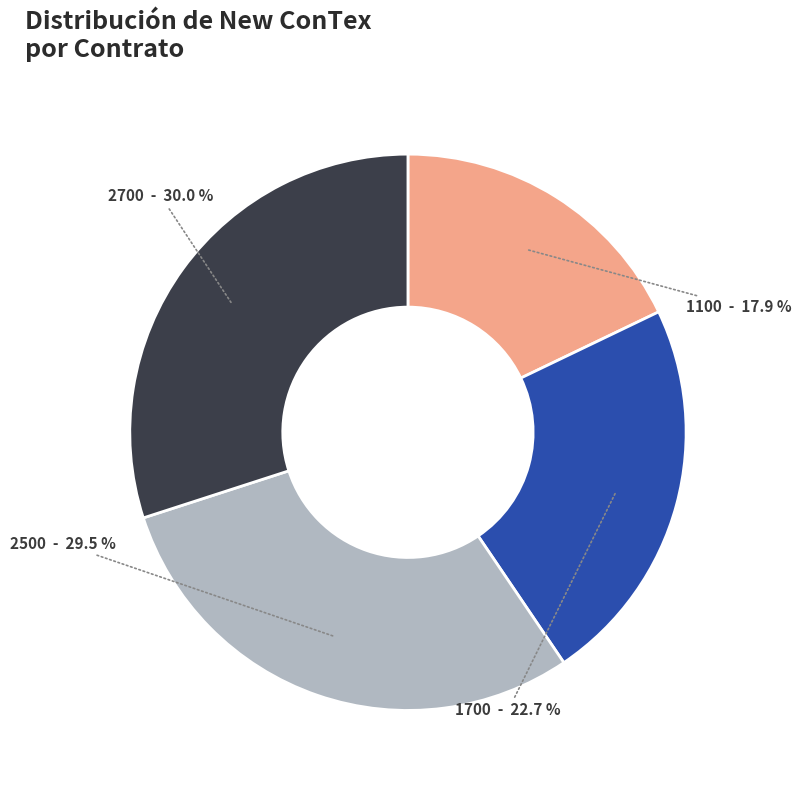

How much of the chart is everything except 1100?

82.1%